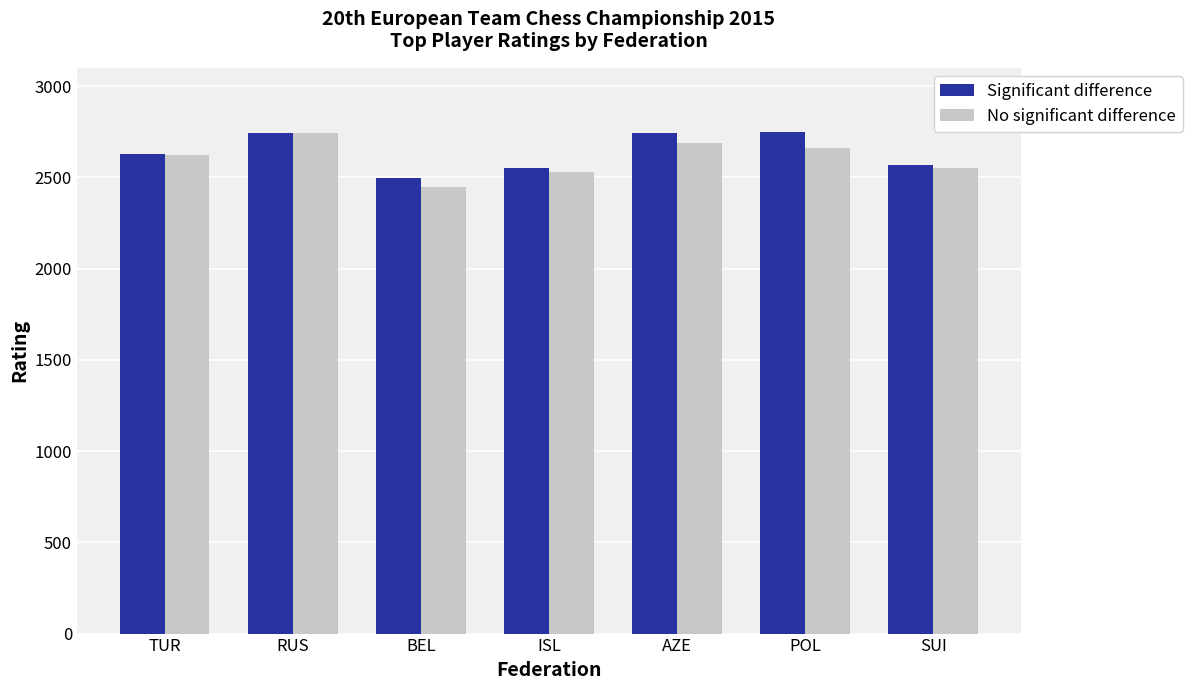

How many bars are there in each group?

2